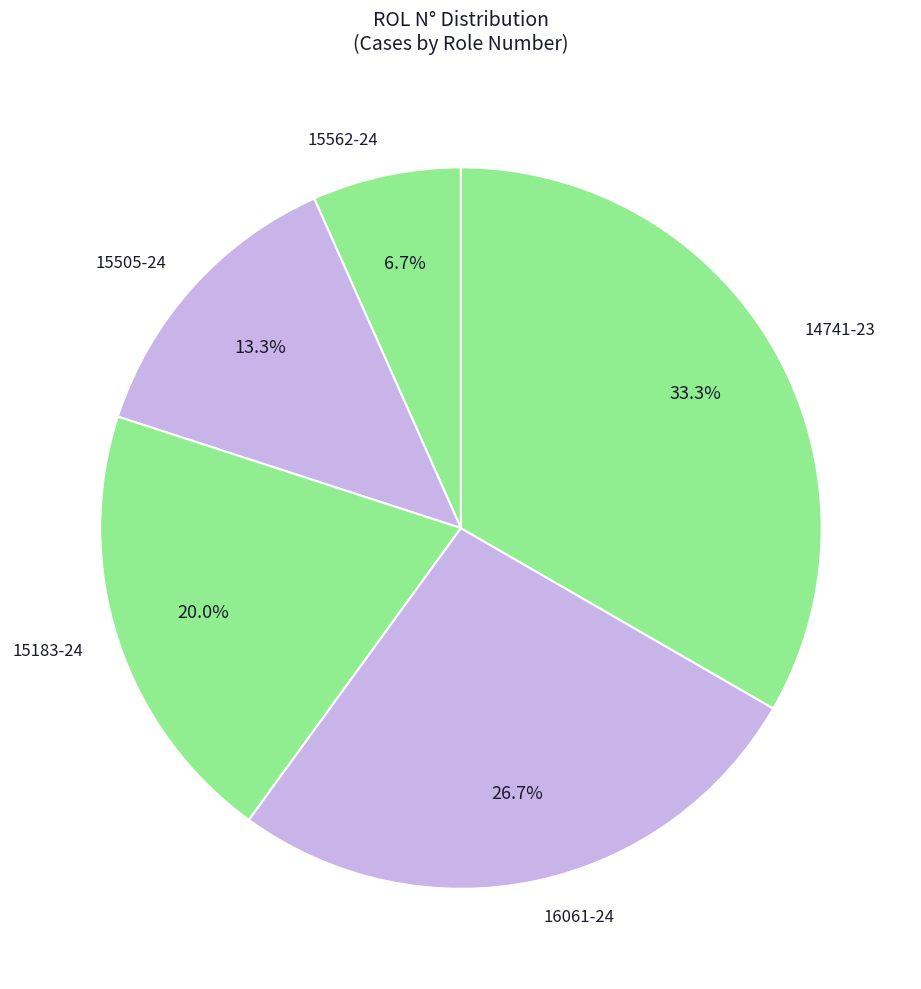

To the nearest percent, what portion does 15505-24 represent?

13%